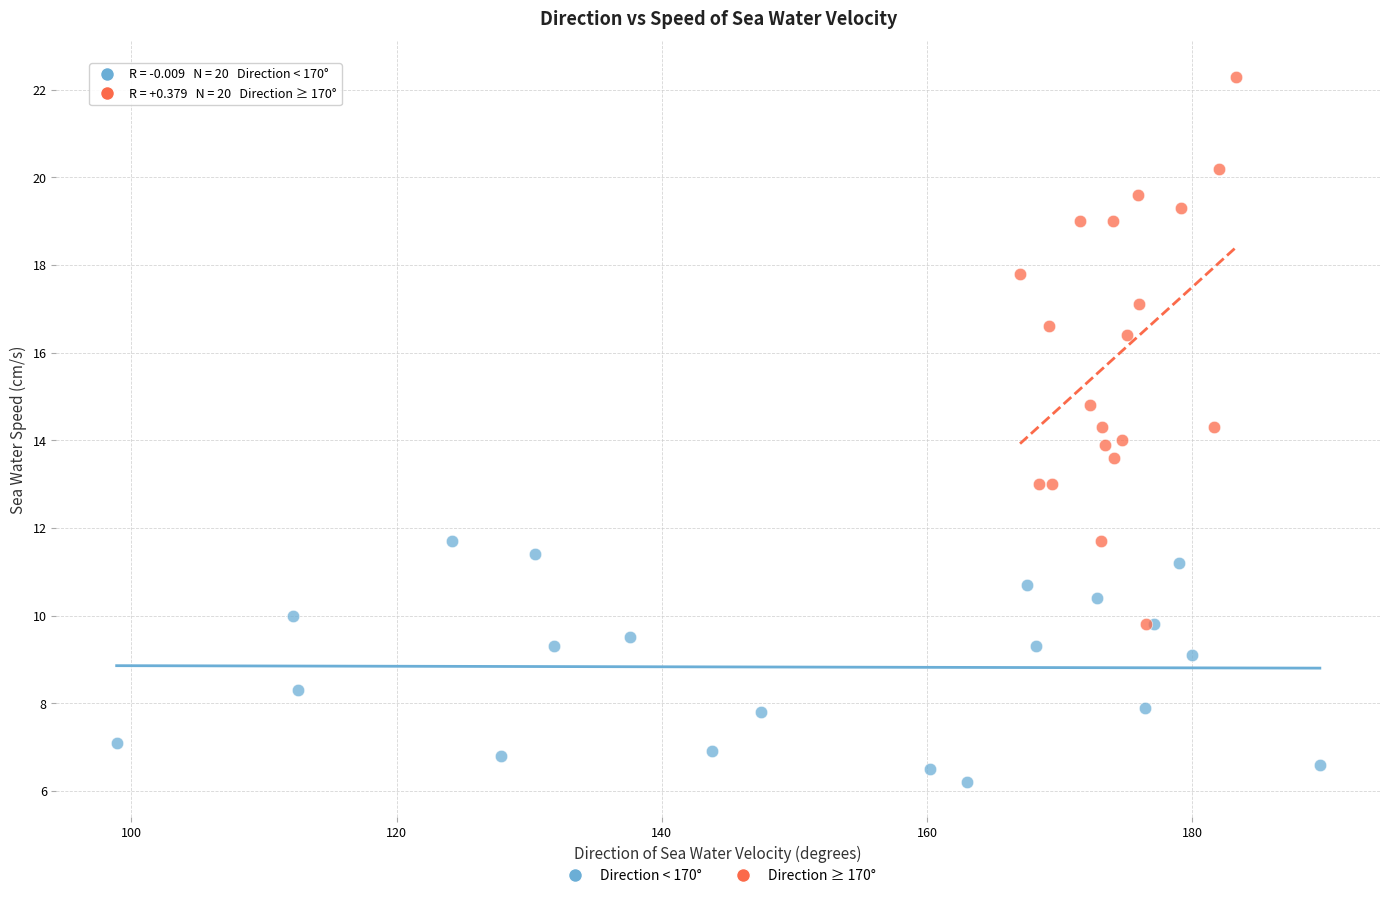

Which series reaches the maximum Y coordinate?

Direction ≥ 170°